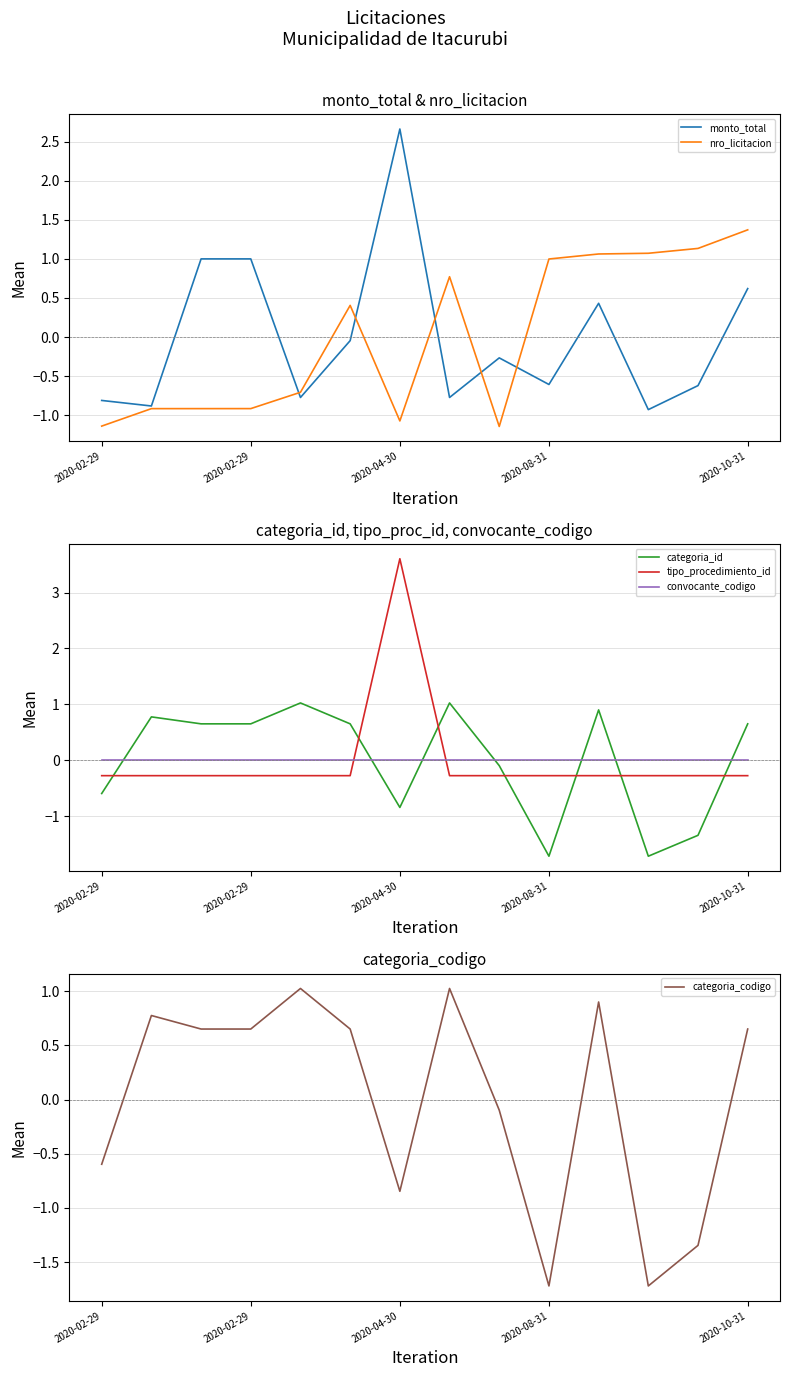

The value of tipo_procedimiento_id at 2020-10-31 is -0.3. True or false?

True